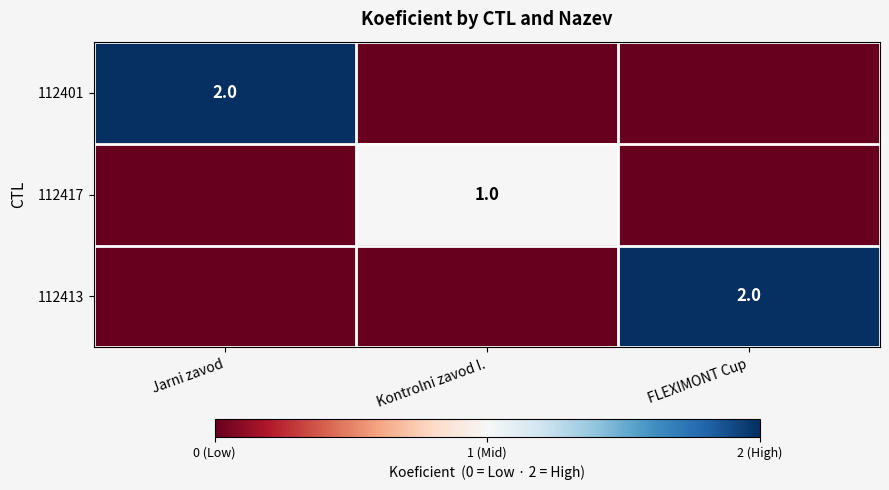

True or false: 112413 has a value of 2 at FLEXIMONT Cup.

True